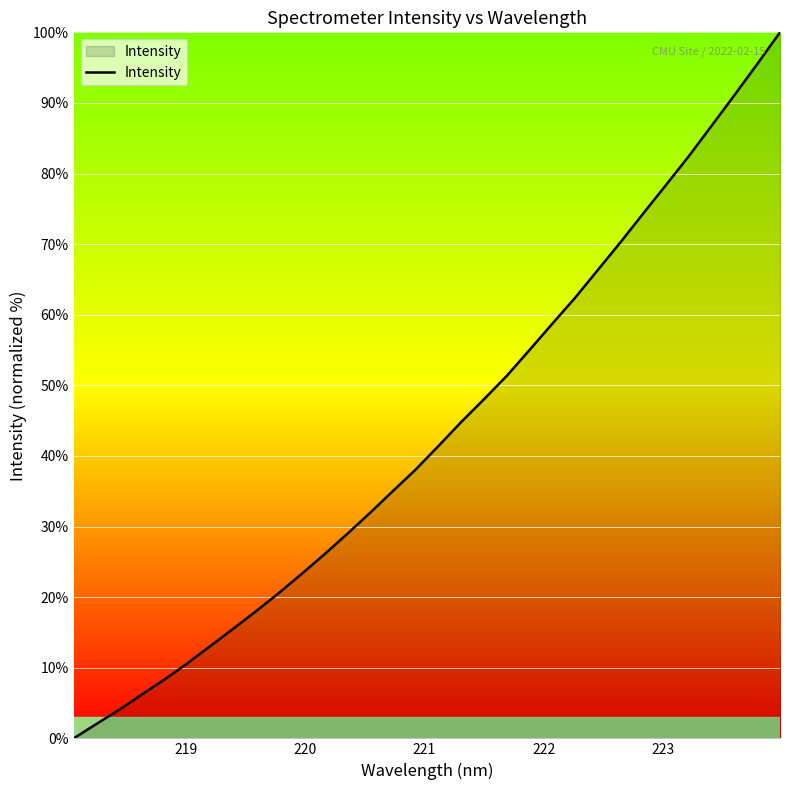

What is the greatest value displayed?

100.0